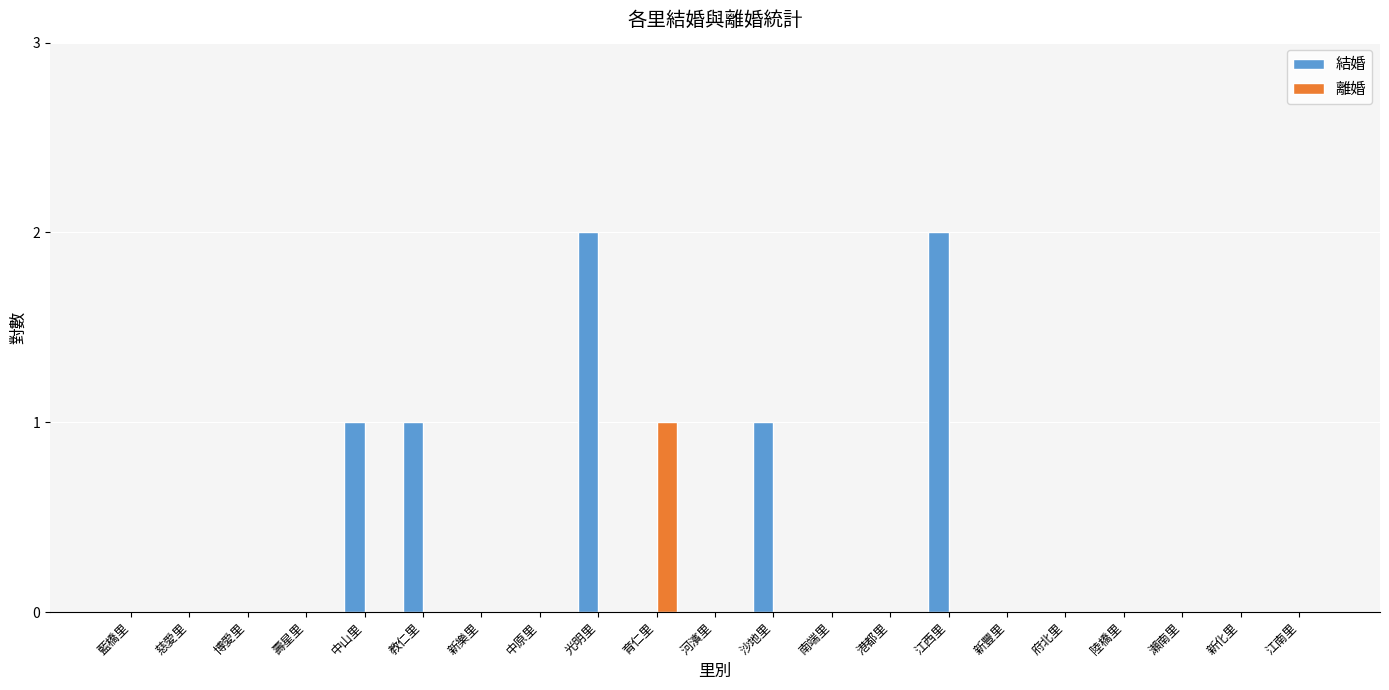

Which category has the highest value in the 離婚 series?

育仁里